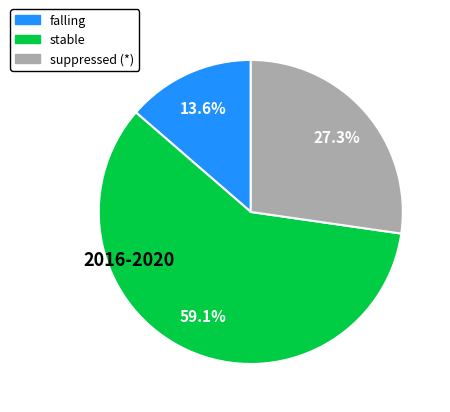

How many slices are in this pie chart?

3